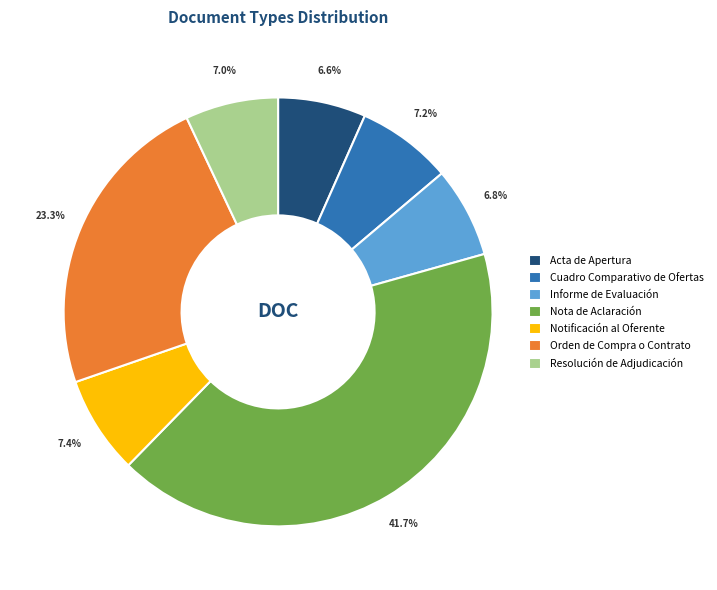

True or false: Acta de Apertura accounts for 1% of the total.

False